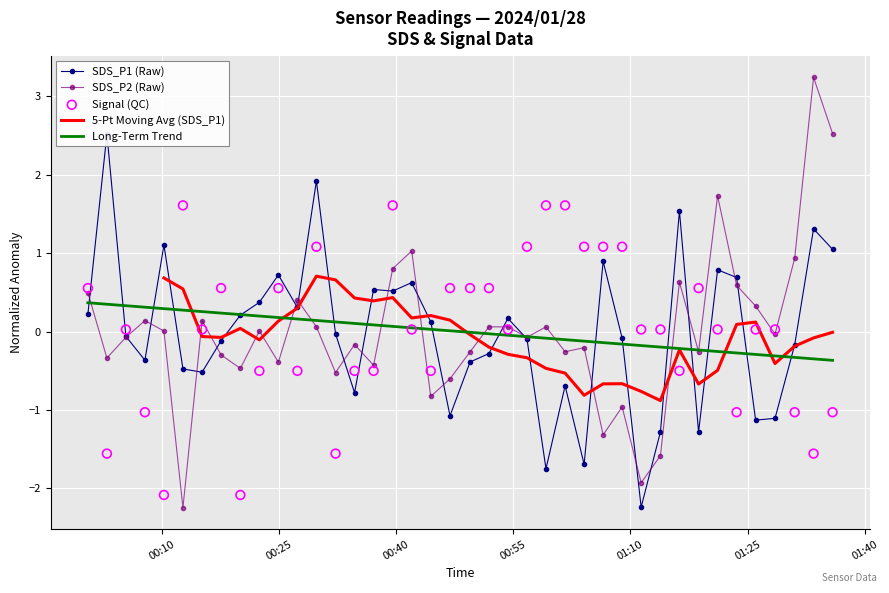

Which series has the widest spread of Y values?

SDS_P2